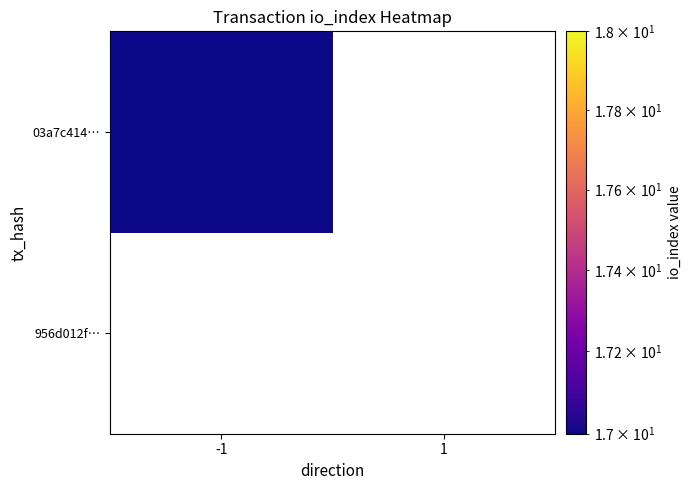

Rank the categories by 956d012f… value from lowest to highest.

-1, 1